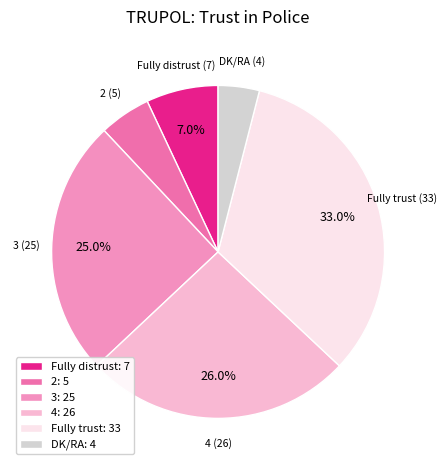

The Fully distrust slice represents 19% of the pie. True or false?

False